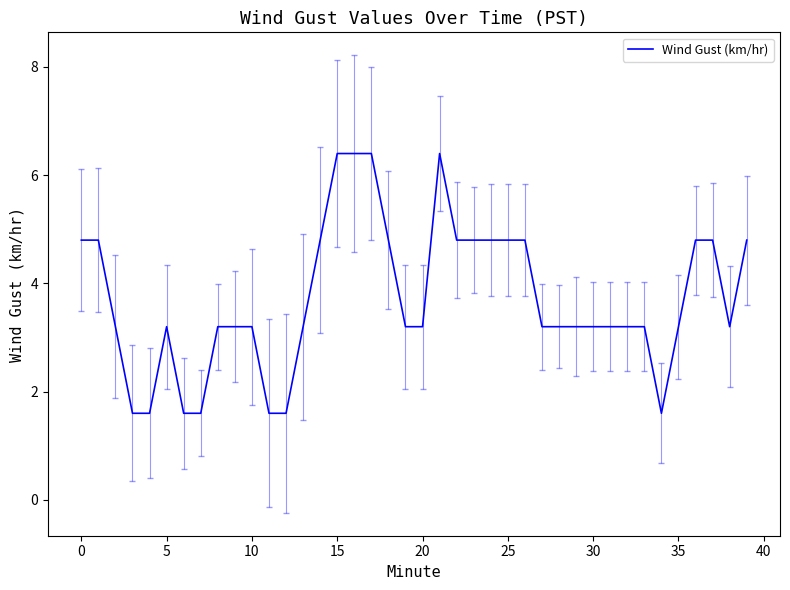

What is the smallest value displayed?

1.6